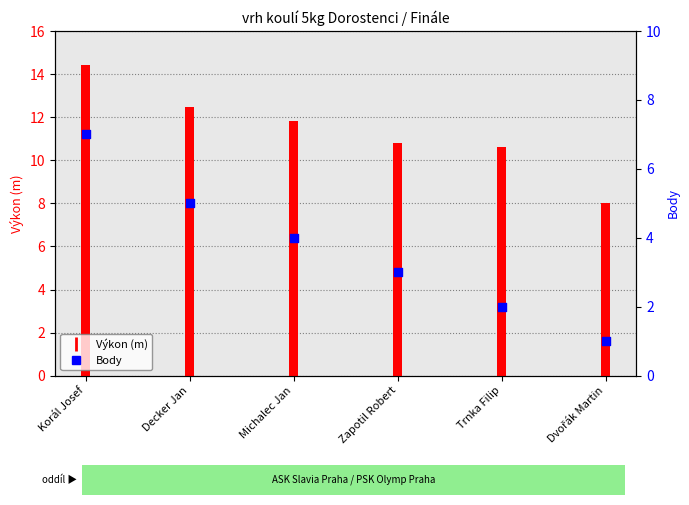

What are all the series names shown in the legend?

Výkon (m), Body